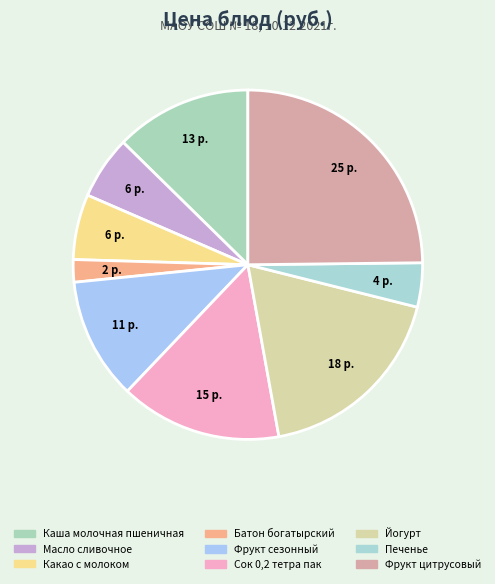

How much of the chart is everything except Печенье?

95.9%